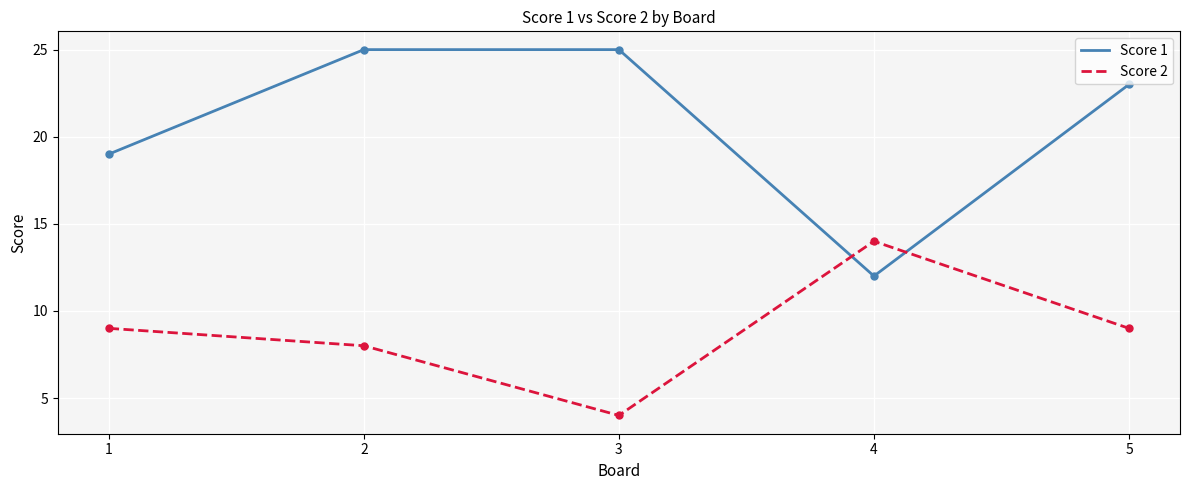

At which category does Score 2 reach its first local peak?

4